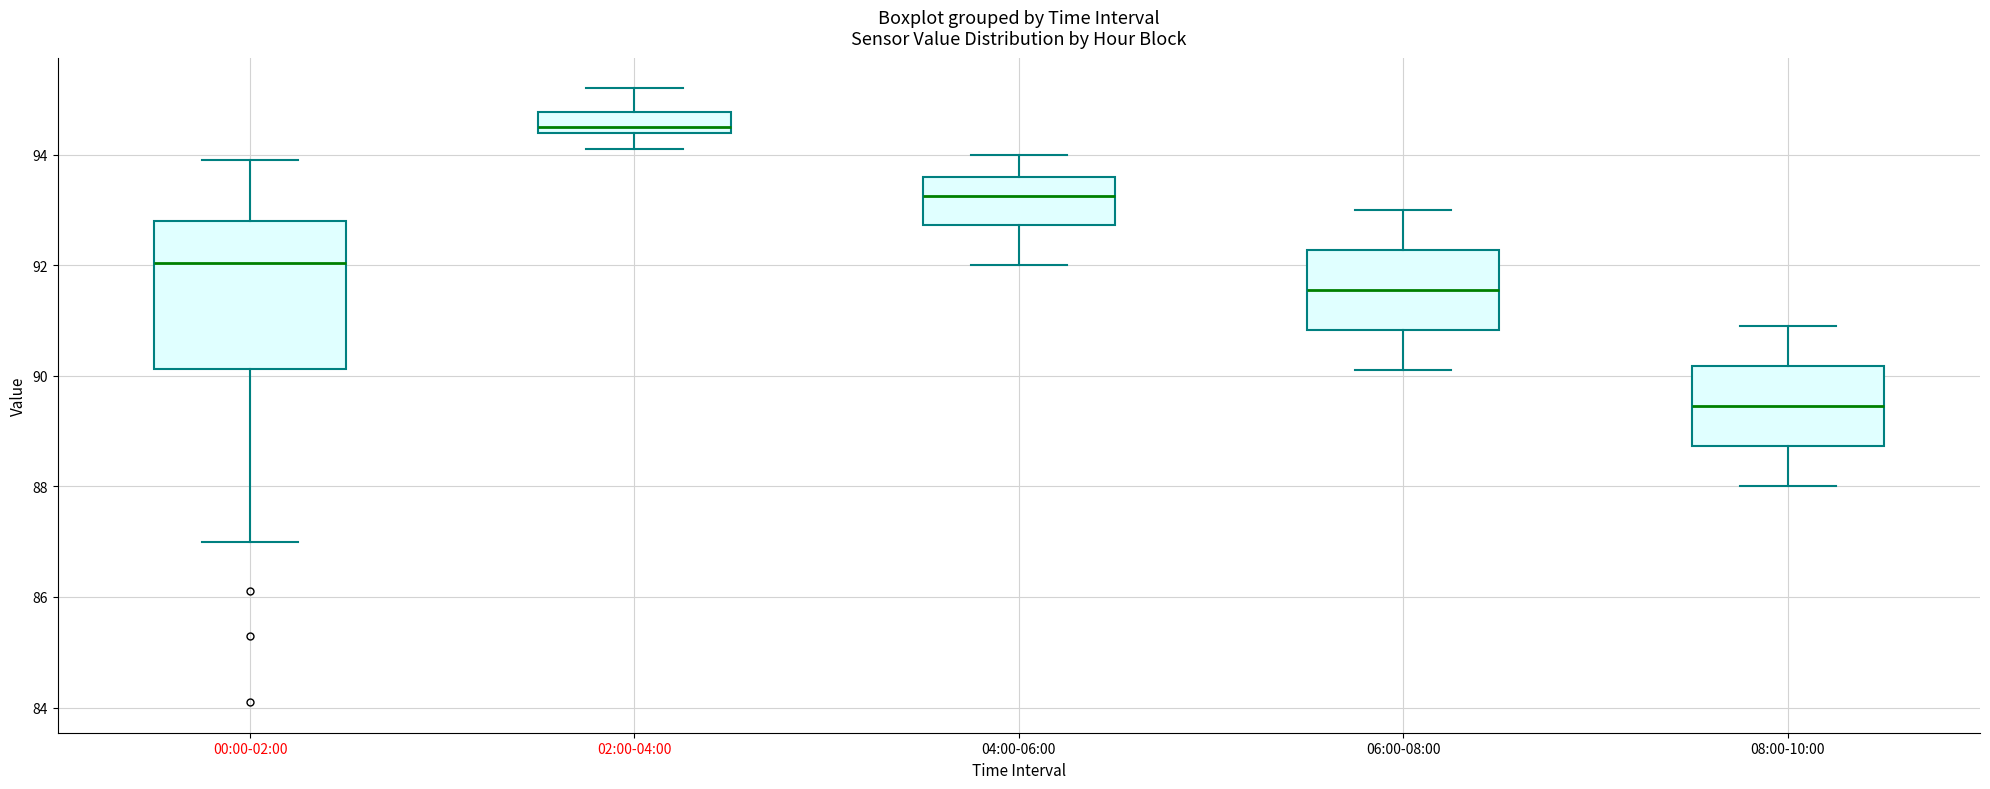

Which box's median line is the lowest?

08:00-10:00